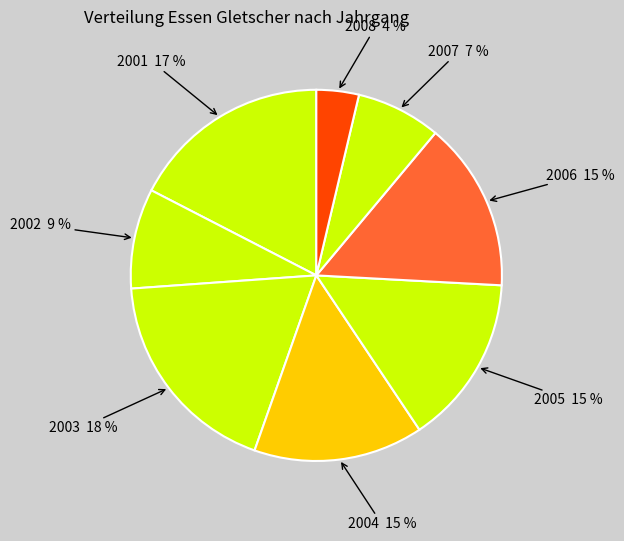

Does 2004 represent more than half of the total?

No